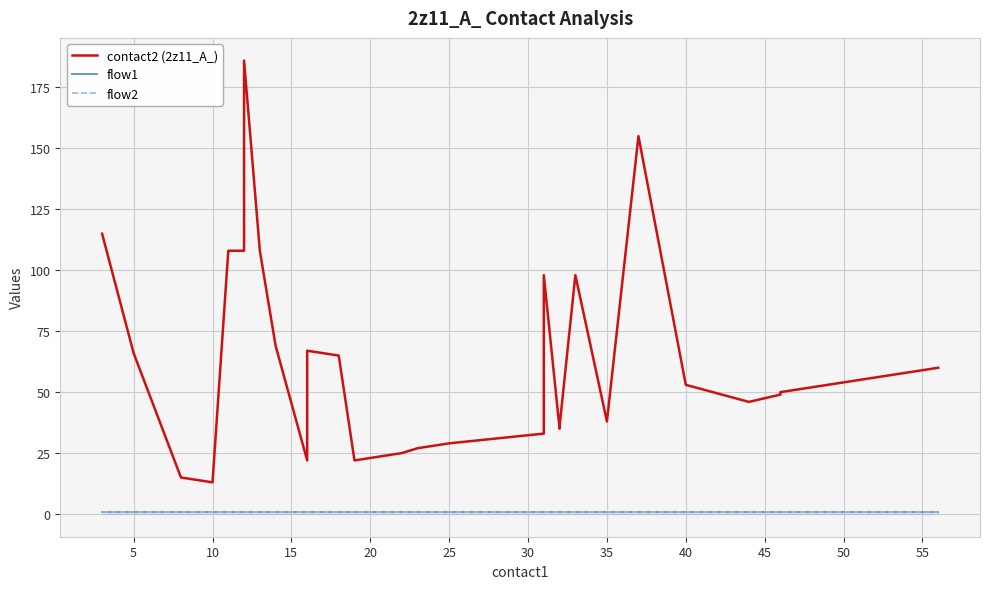

True or false: flow2 and contact2 (2z11_A_) cross at least once.

False